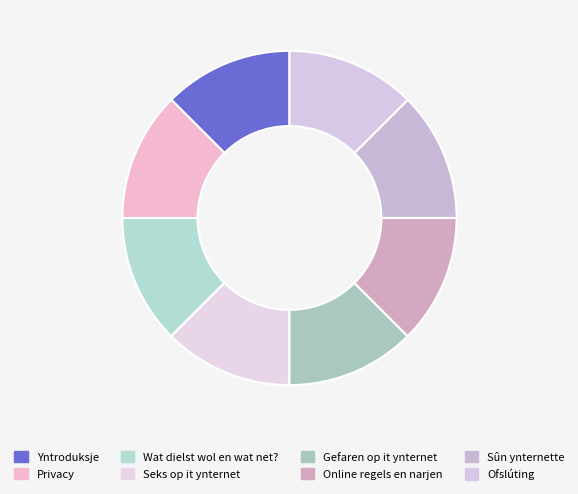

Count the number of slices in the pie.

8